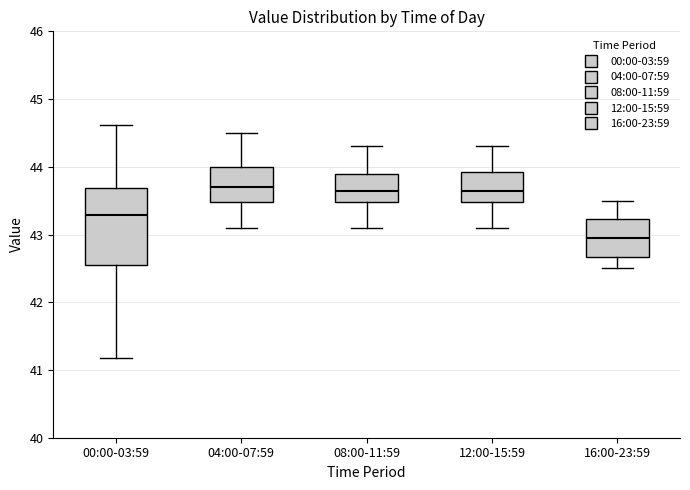

Reading left to right, transcribe this box plot: for each box, give where its median line is, the range the box spans, and where its two whiskers end, as read against the y-axis. The values are not printed on the chart, so give them approximately, as read against the axis.

00:00-03:59: median 43.3, box 42.6 to 43.7, whiskers 41.2 to 44.6
04:00-07:59: median 43.7, box 43.5 to 44.0, whiskers 43.1 to 44.5
08:00-11:59: median 43.7, box 43.5 to 43.9, whiskers 43.1 to 44.3
12:00-15:59: median 43.7, box 43.5 to 43.9, whiskers 43.1 to 44.3
16:00-23:59: median 43.0, box 42.7 to 43.2, whiskers 42.5 to 43.5